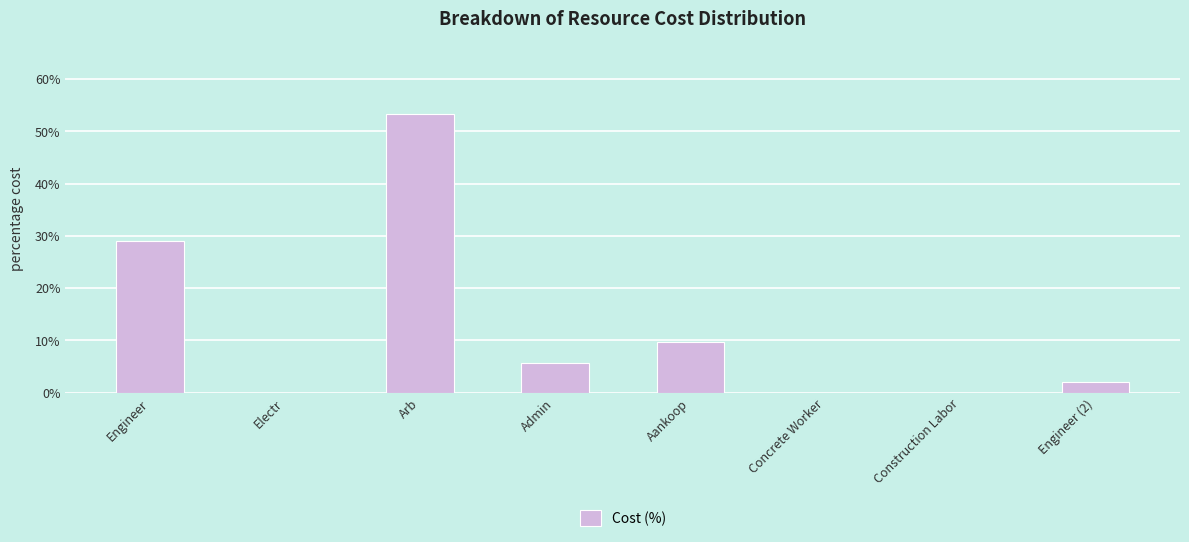

Reading left to right, list all the values displayed in this chart.

Engineer=29.1	Electr=0.0	Arb=53.3	Admin=5.8	Aankoop=9.8	Concrete Worker=0.0	Construction Labor=0.0	Engineer (2)=2.1